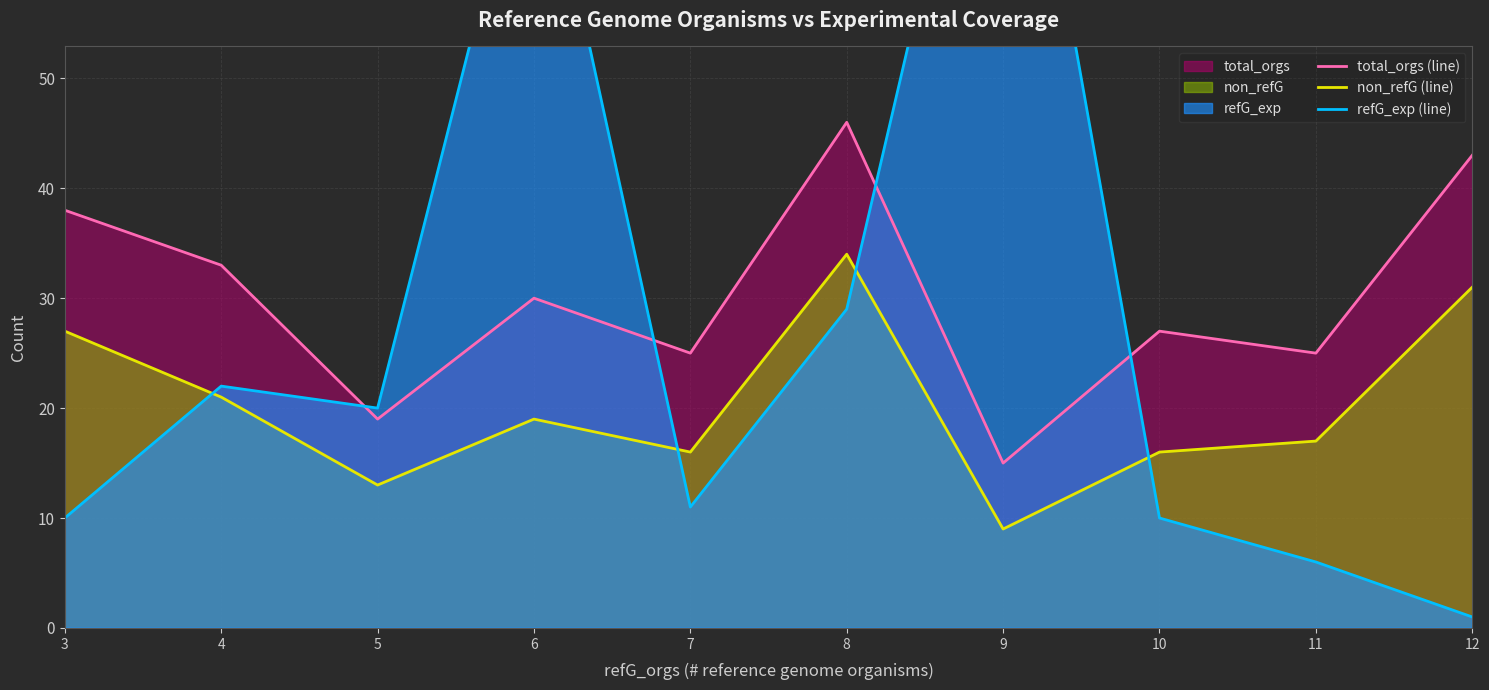

True or false: total_orgs (line) and refG_exp (line) cross at least once.

True